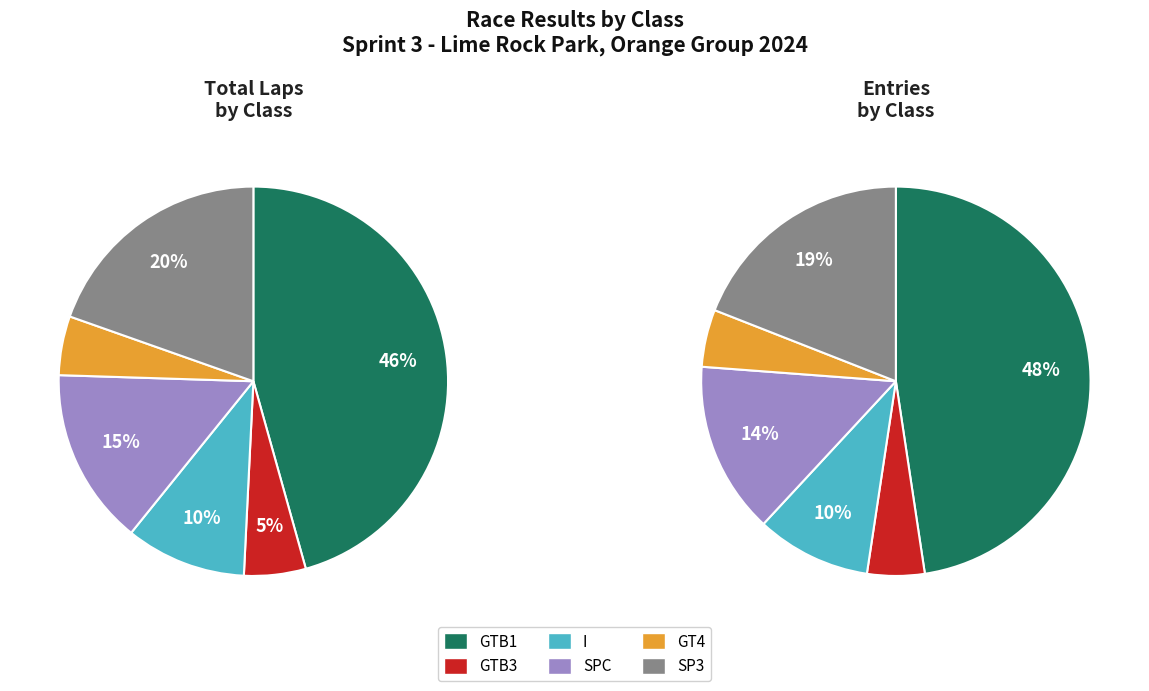

Is it true that I is 10% of the pie?

True